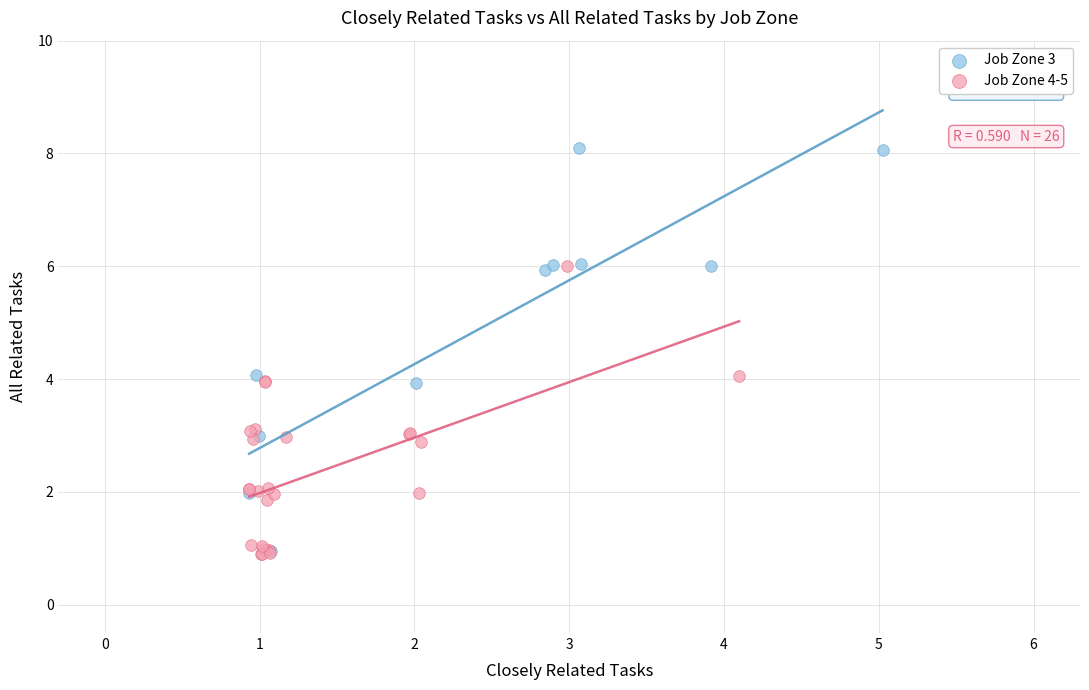

Which series contains the highest Y value?

Job Zone 3